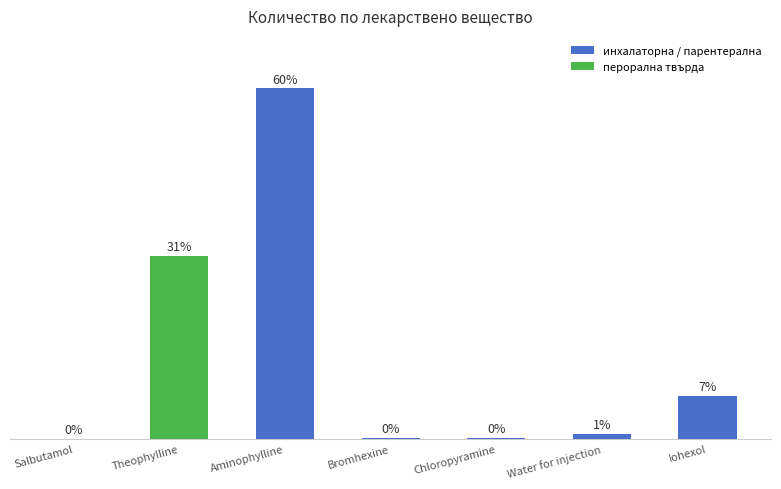

Between Iohexol and Aminophylline, which is larger?

Aminophylline